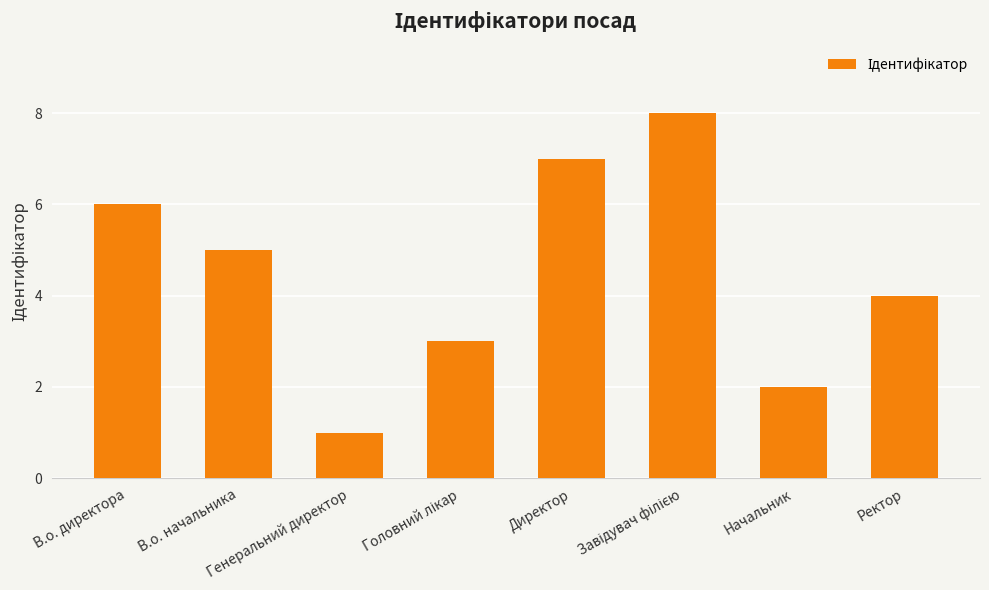

How many bars are there in total?

8